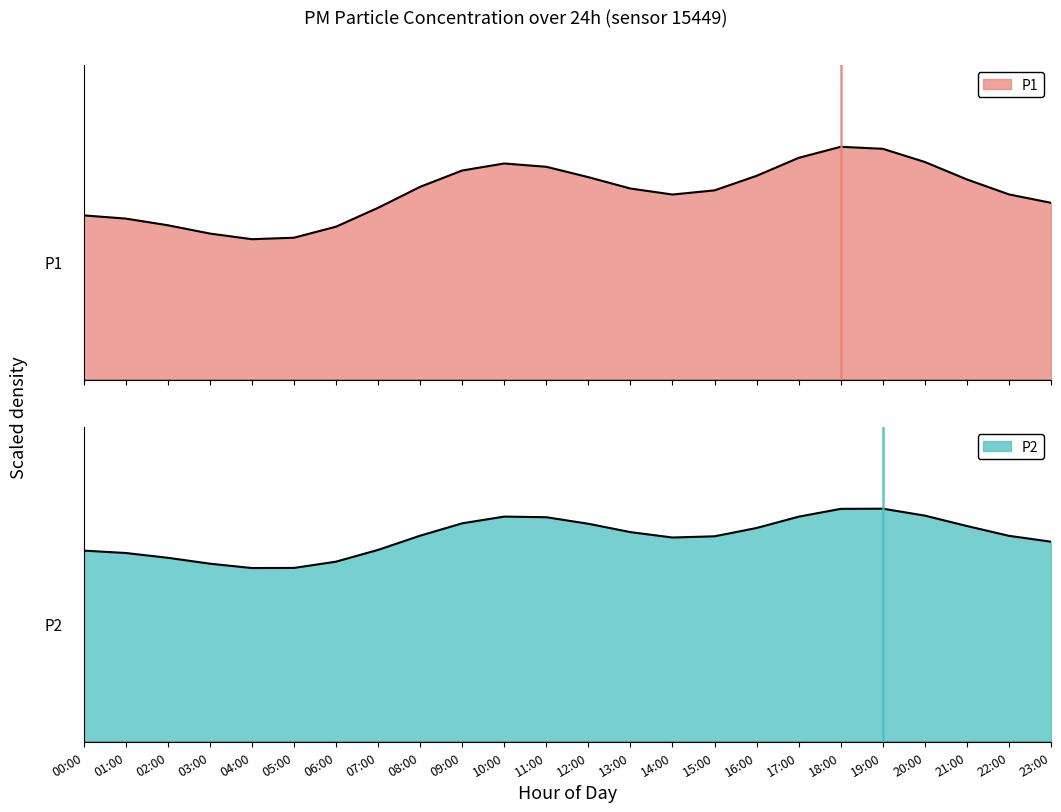

What is the maximum value shown in the chart?

11.2